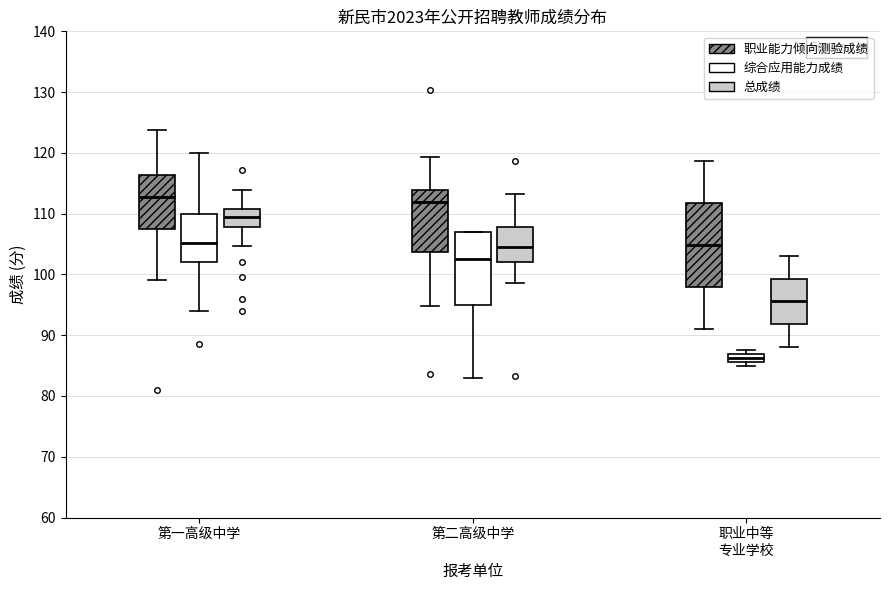

Which box's median line is the lowest?

职业中等 专业学校 (综合应用能力成绩)